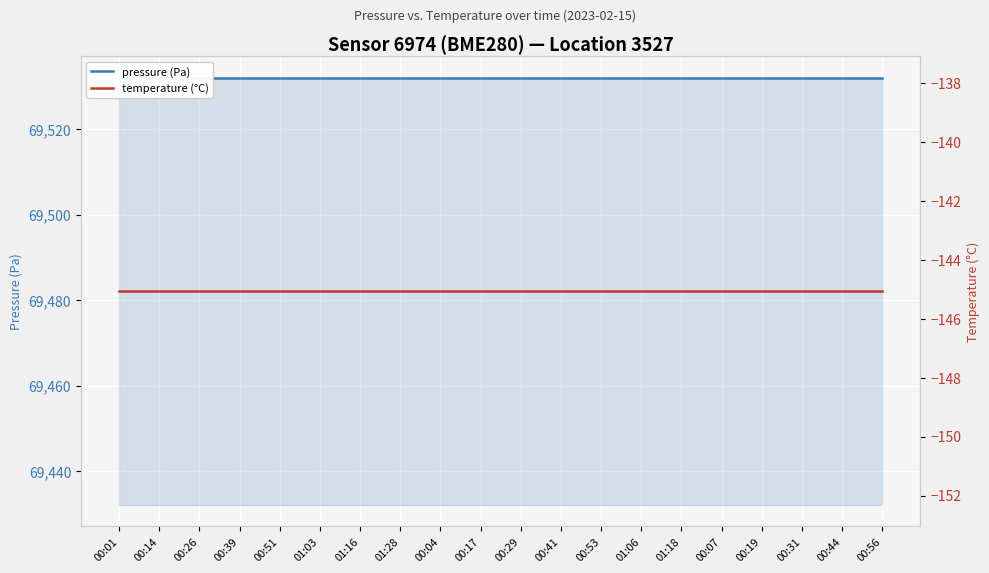

True or false: temperature (°C) and pressure (Pa) cross at least once.

False